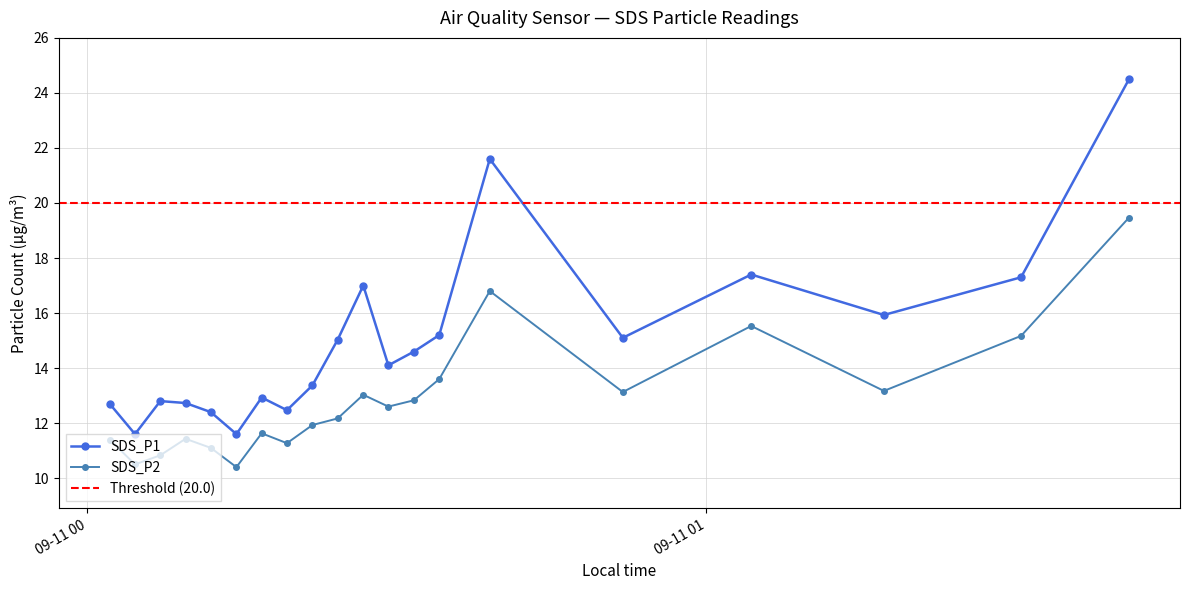

Which has a higher value, 2022/09/11 00:04:37 or 2022/09/11 00:02:10?

2022/09/11 00:02:10